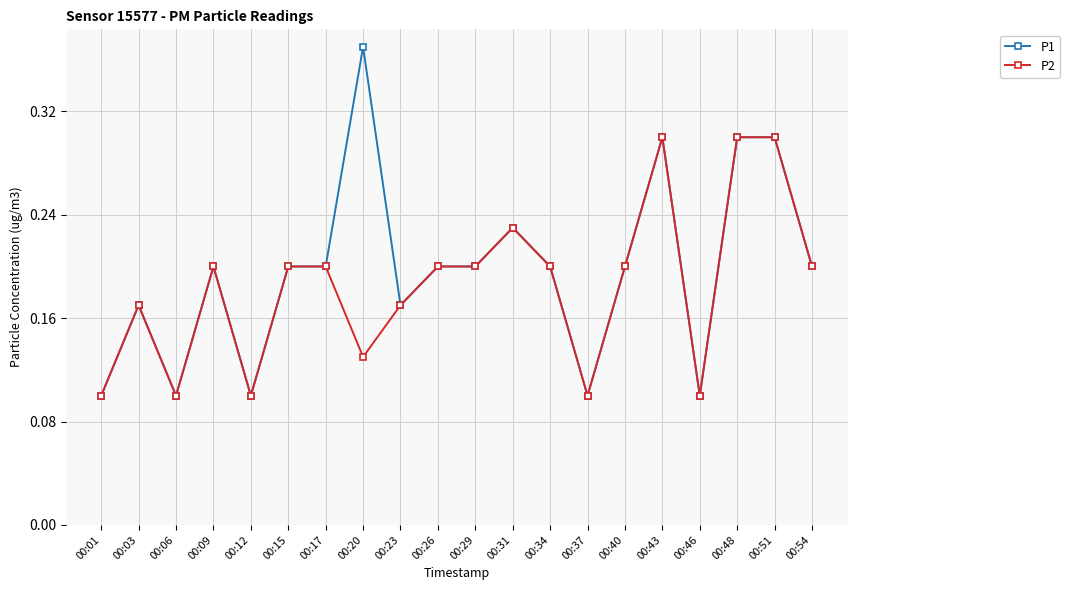

Count the P2 values in the range 0 to 1.

20